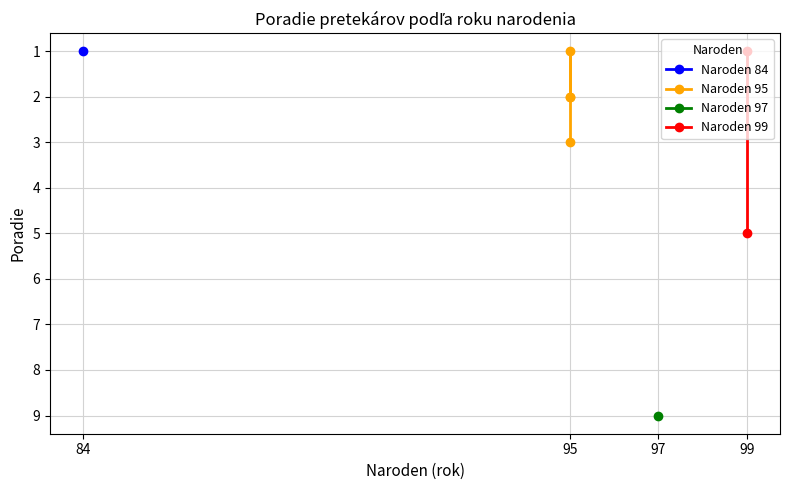

What is the difference between the second highest and second lowest values?

4